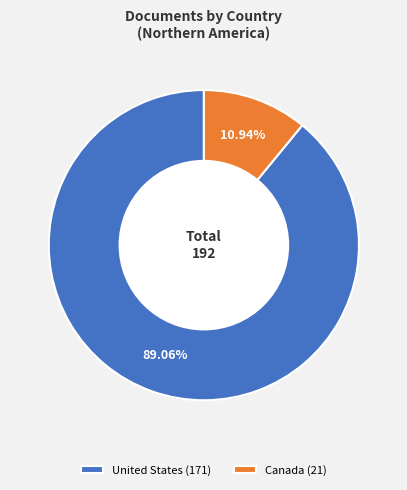

How many segments does this pie chart have?

2